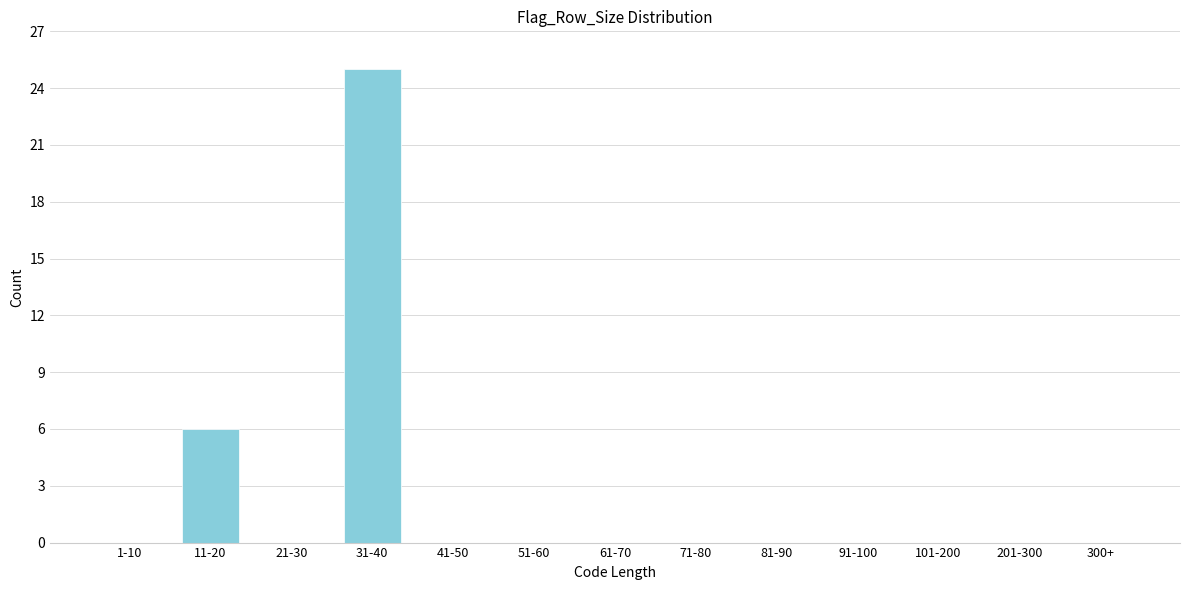

Reading left to right, what are all the values shown in this chart?

1-10=0	11-20=6	21-30=0	31-40=25	41-50=0	51-60=0	61-70=0	71-80=0	81-90=0	91-100=0	101-200=0	201-300=0	300+=0